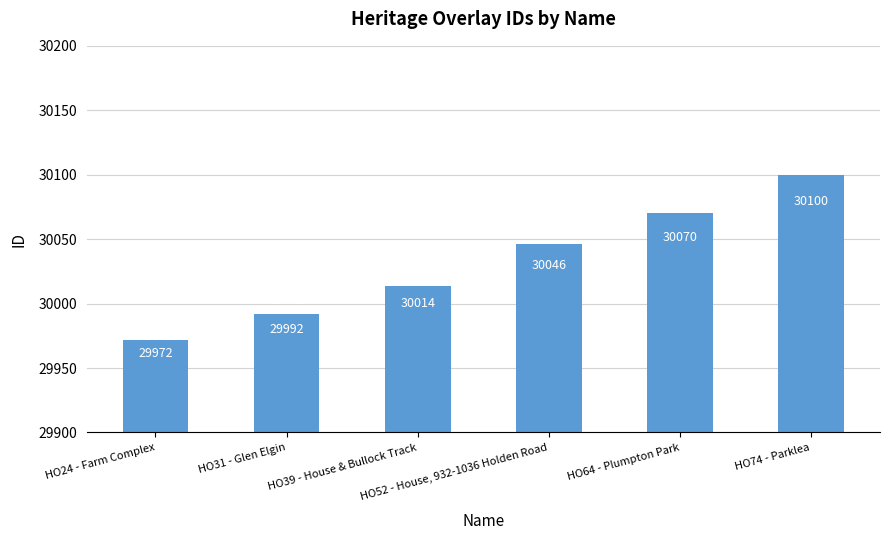

What is the minimum value shown in the chart?

29972